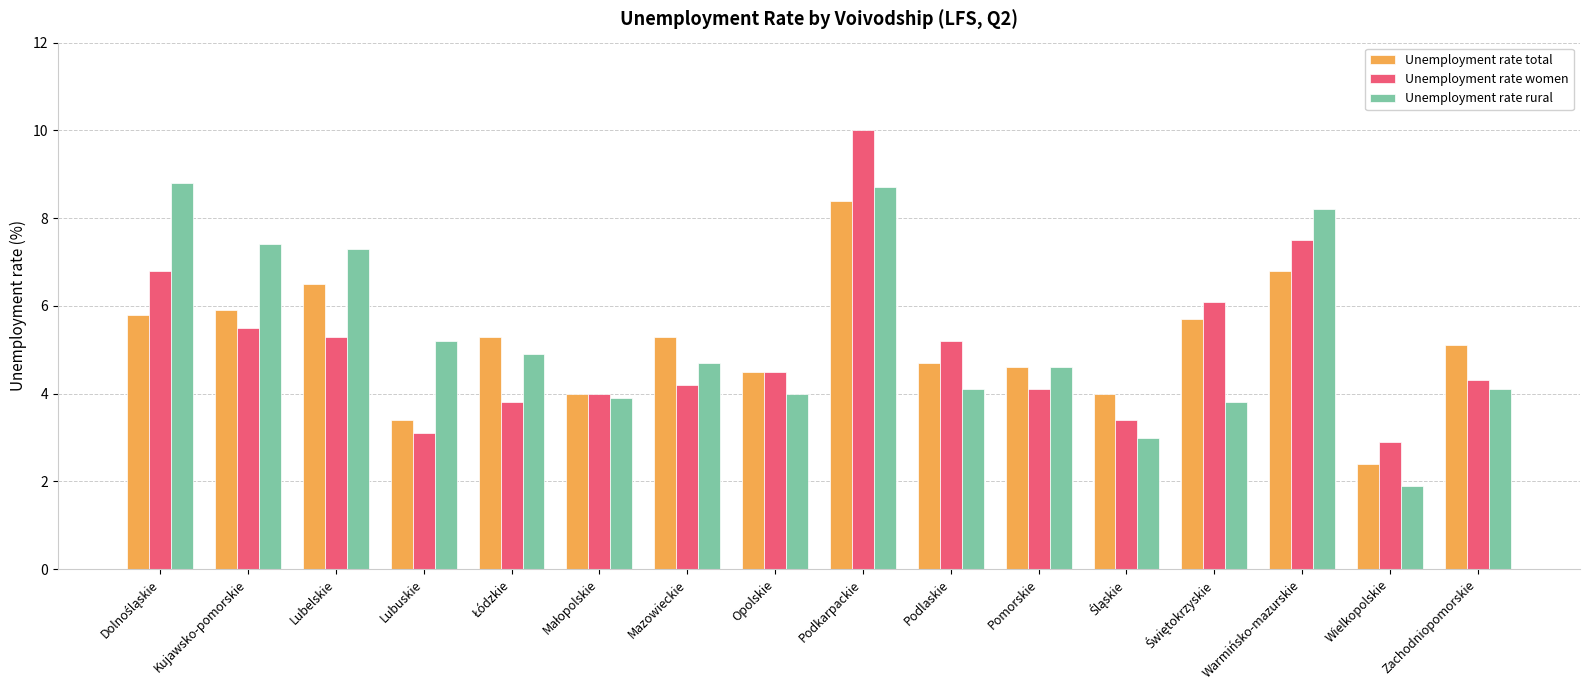

List the series in order of their peak value, lowest first.

Unemployment rate total, Unemployment rate rural, Unemployment rate women